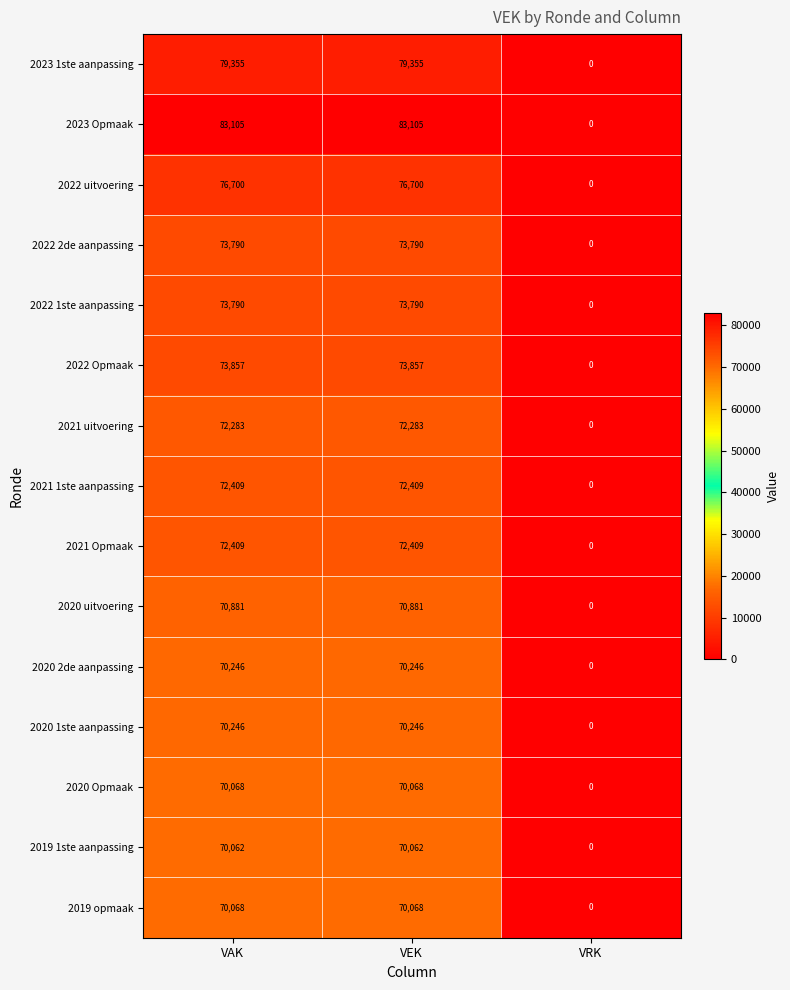

What is the difference between the maximum and minimum values in the 2023 1ste aanpassing series?

79355